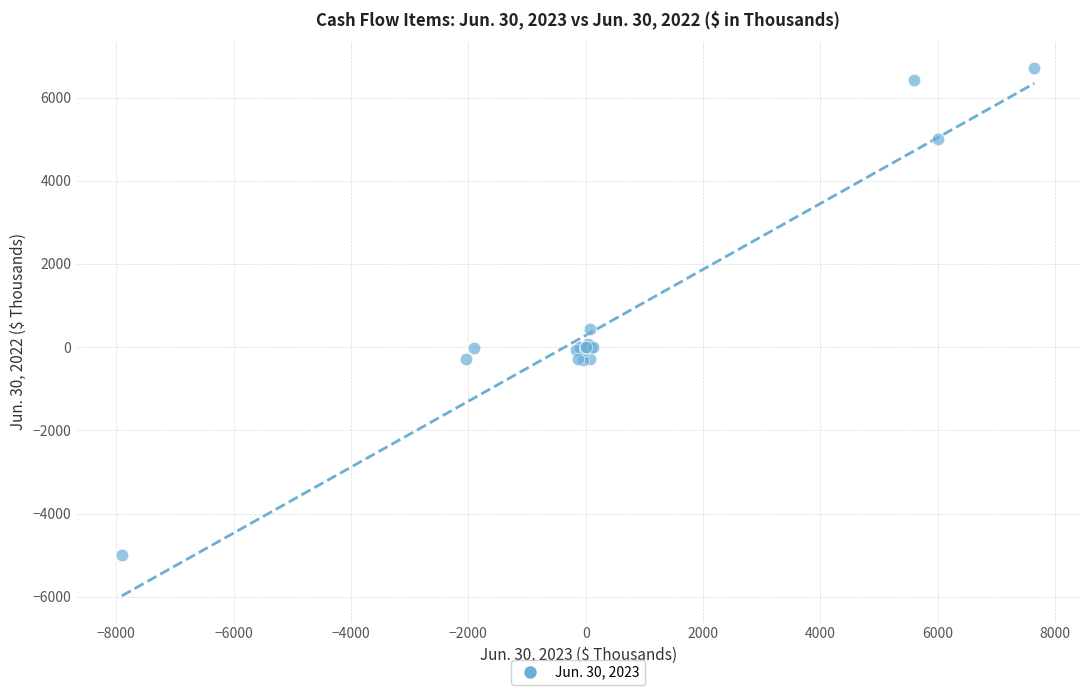

What Y value in the scatter plot is closest to 860?

427